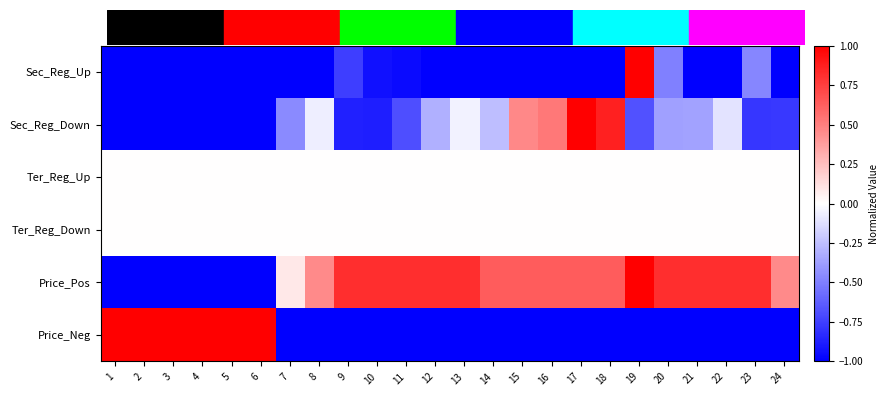

Rank the series by their maximum value, from lowest to highest.

Ter_Reg_Up, Ter_Reg_Down, Sec_Reg_Up, Sec_Reg_Down, Price_Pos, Price_Neg